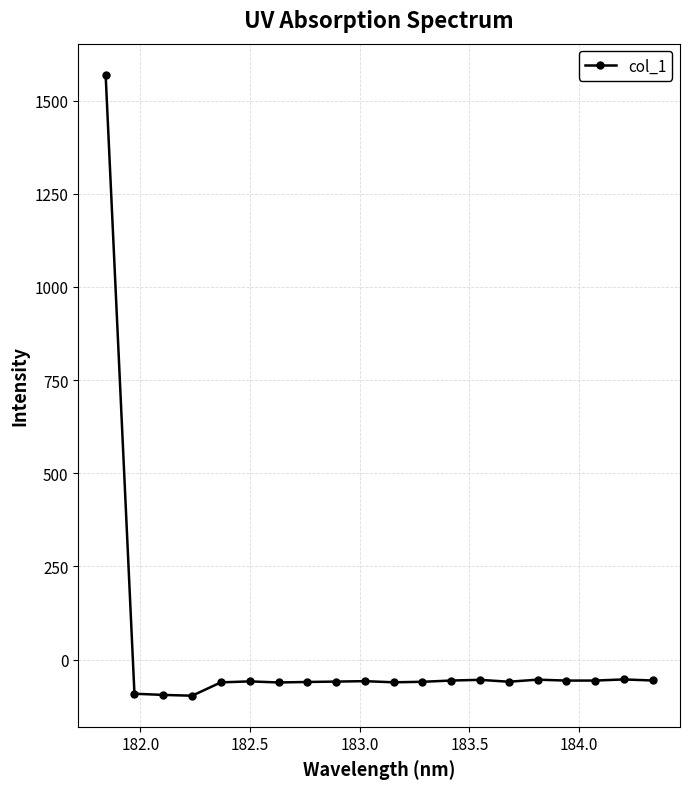

How many values are below zero?

19